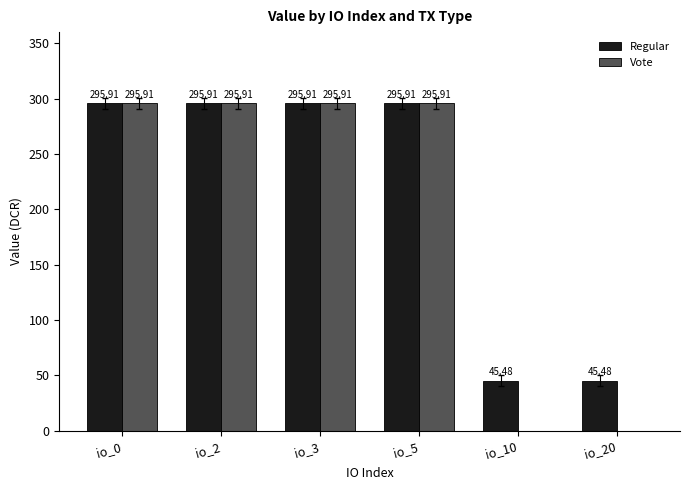

Between io_0 and io_20, which series saw the biggest shift?

Vote